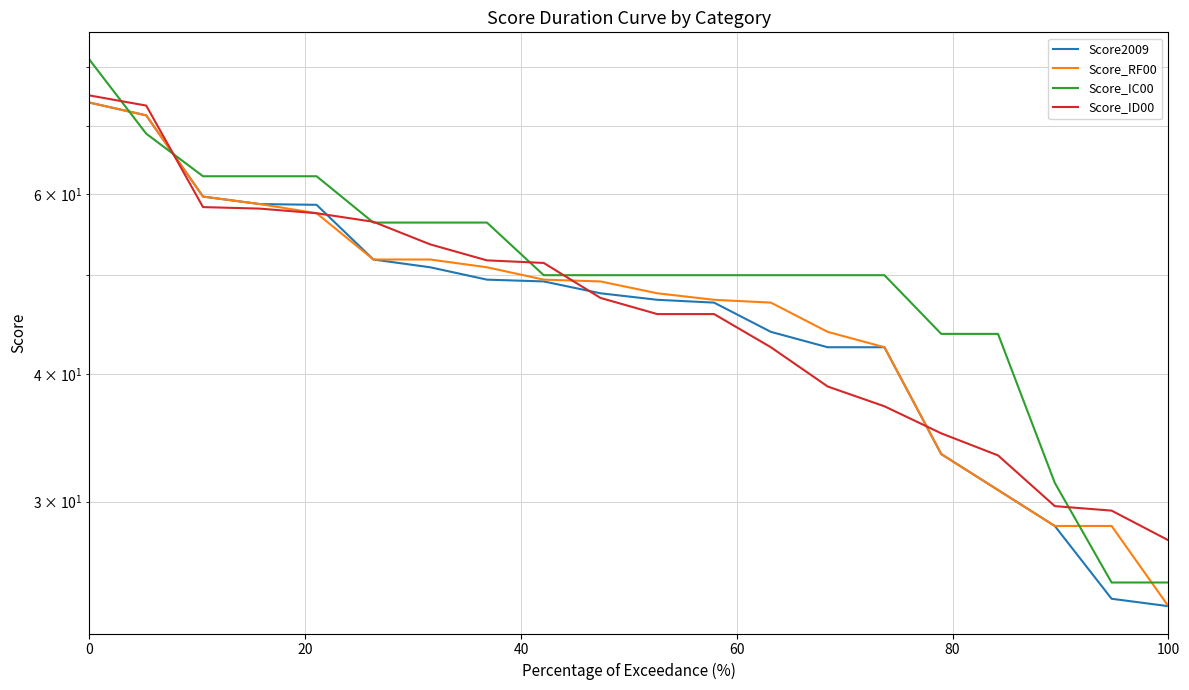

List the series in order of their peak value, highest first.

Score_IC00, Score_ID00, Score2009, Score_RF00